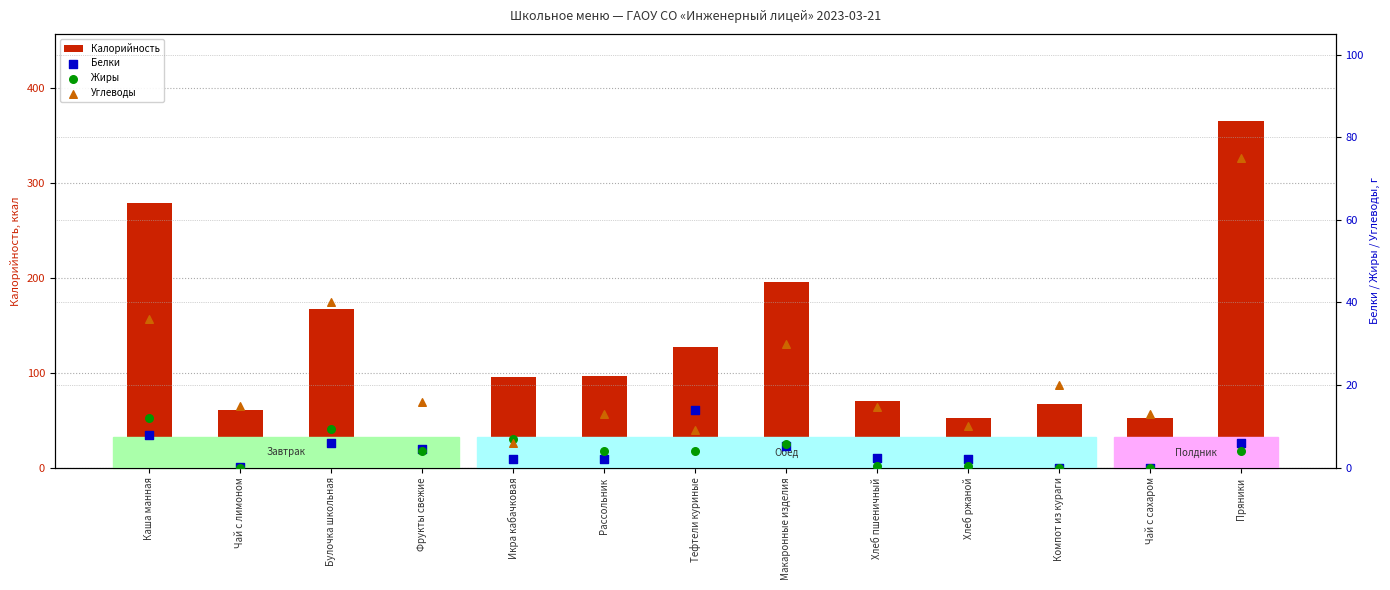

Is the value of Углеводы at Фрукты свежие greater than the value of Жиры at Рассольник?

Yes